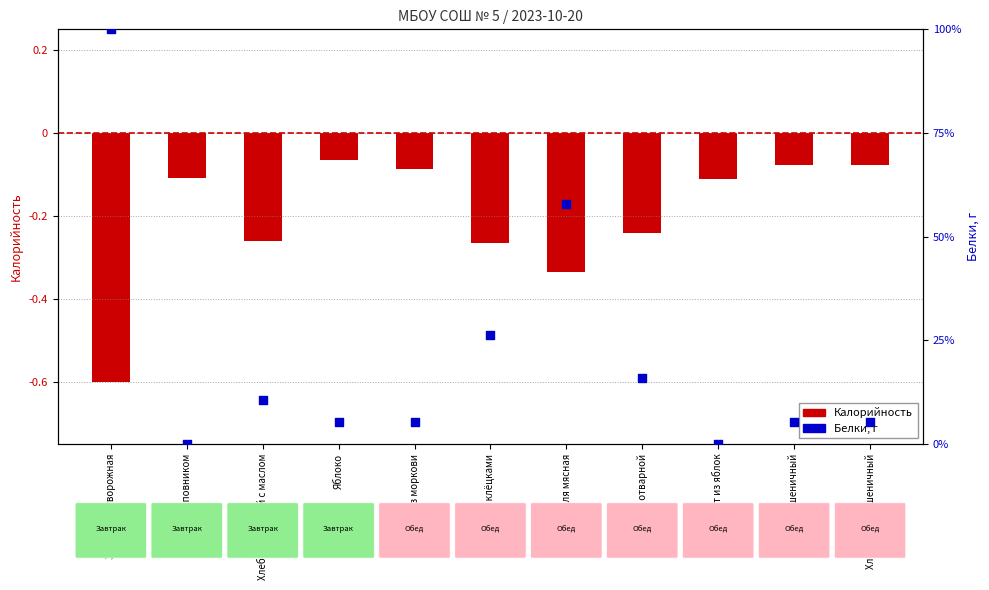

What is the total value across all series at Компот из яблок?

-0.1